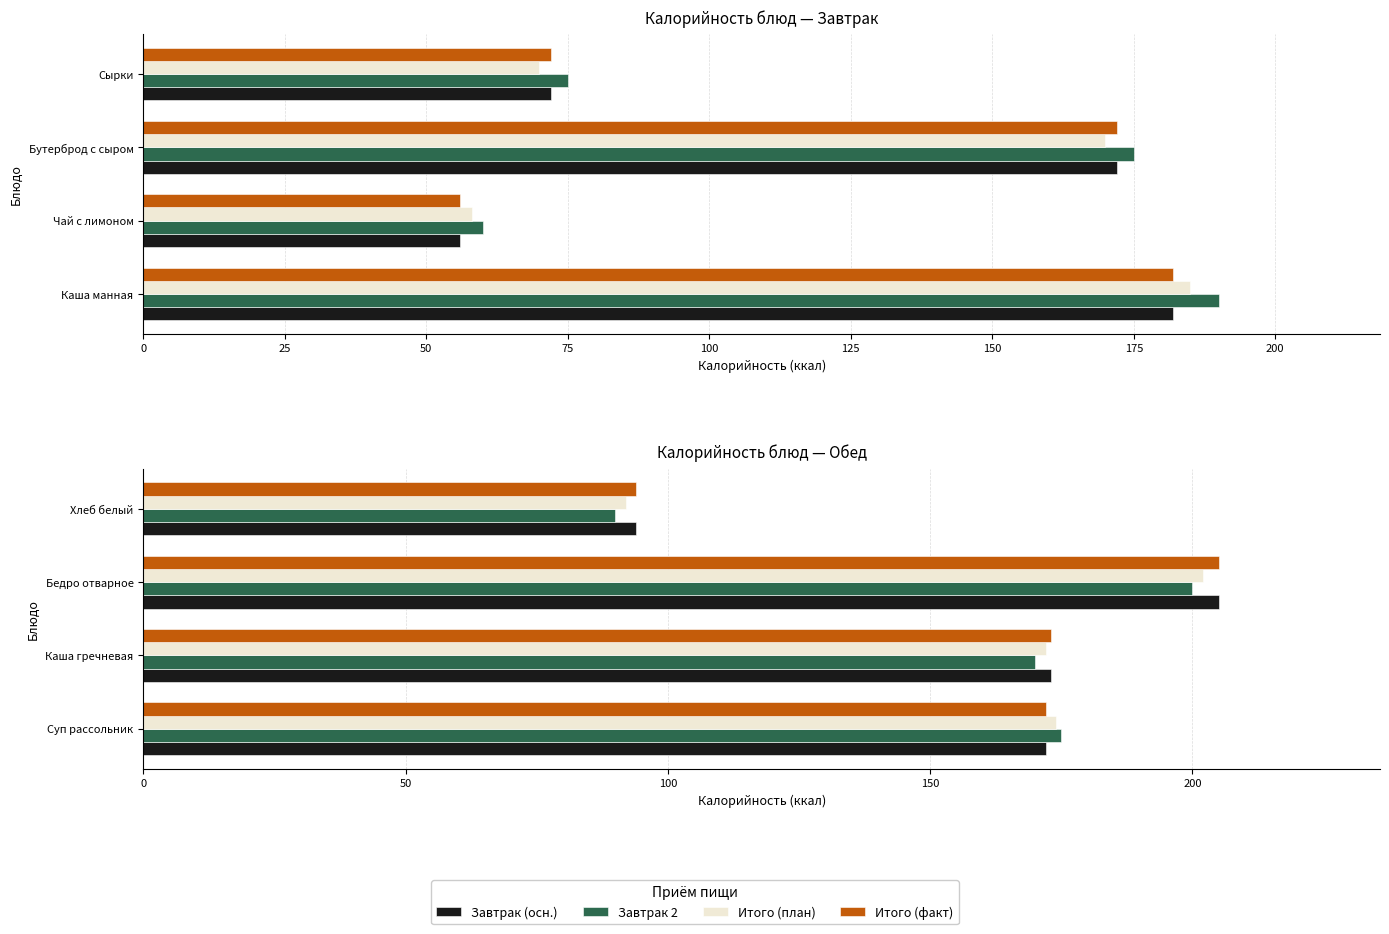

Does the chart contain stacked bars?

No